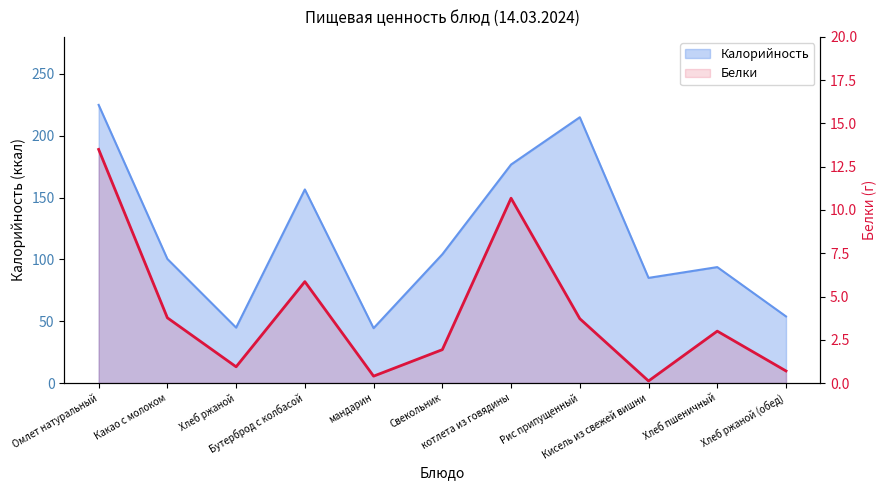

What is the maximum value shown in the chart?

225.0